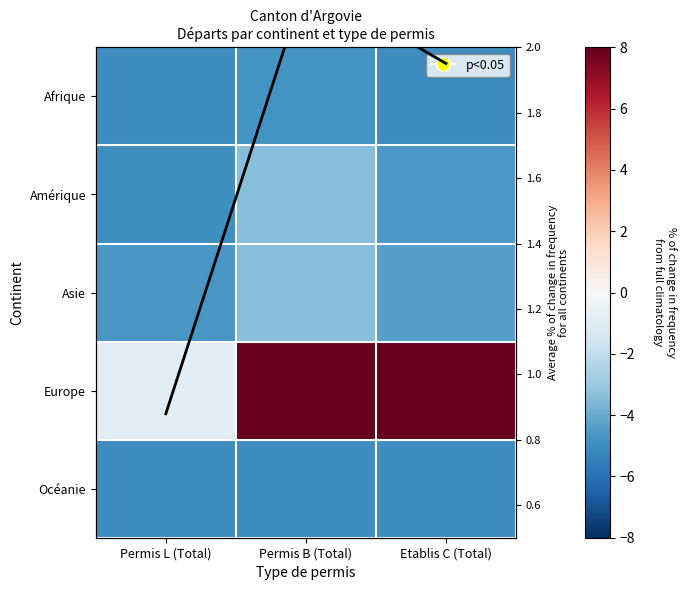

The Europe series shows 5.0 at Permis B (Total). True or false?

False